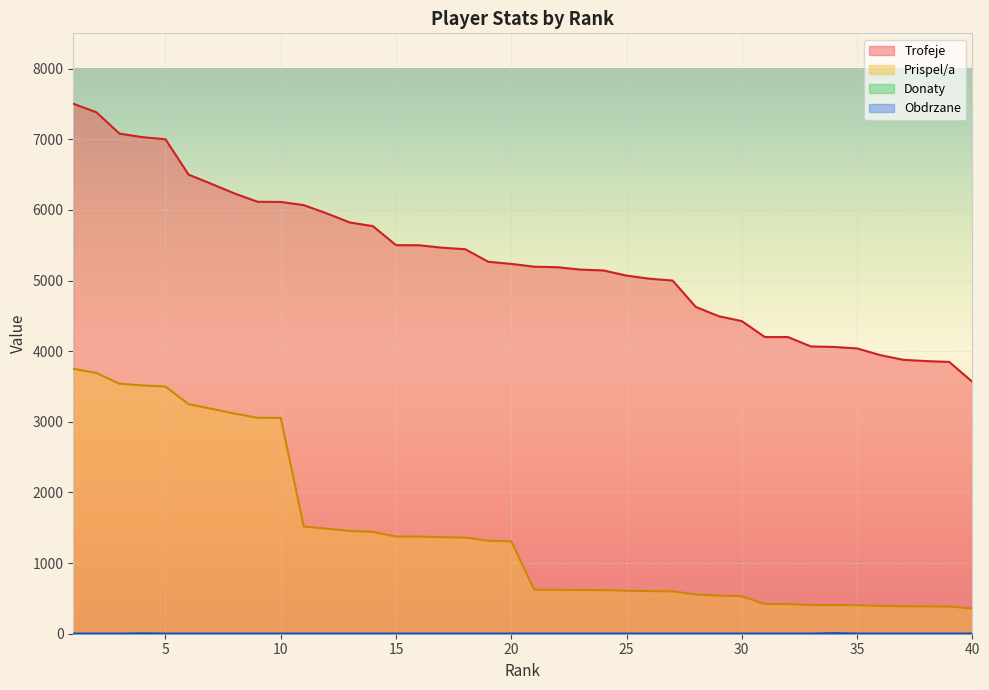

Which series has the widest spread of values?

Trofeje